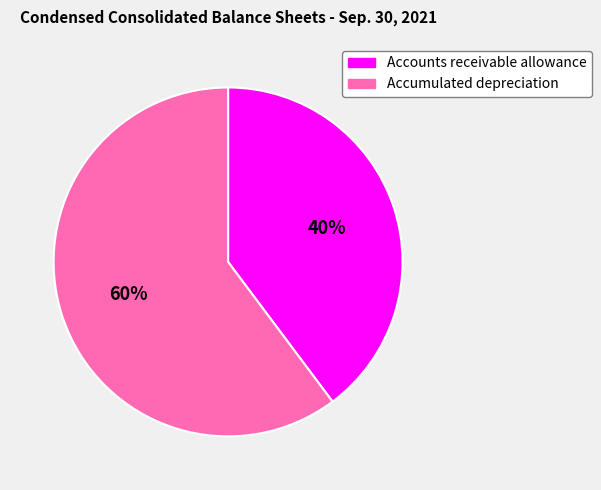

Count the number of slices in the pie.

2